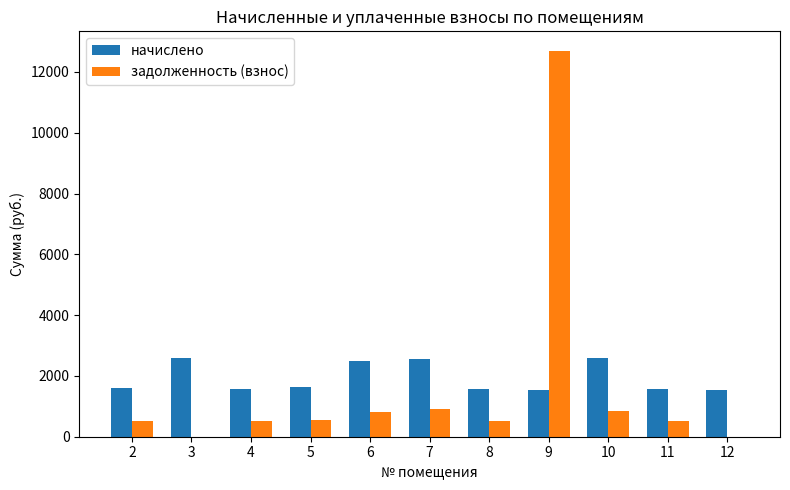

What is the greatest value displayed?

12700.2